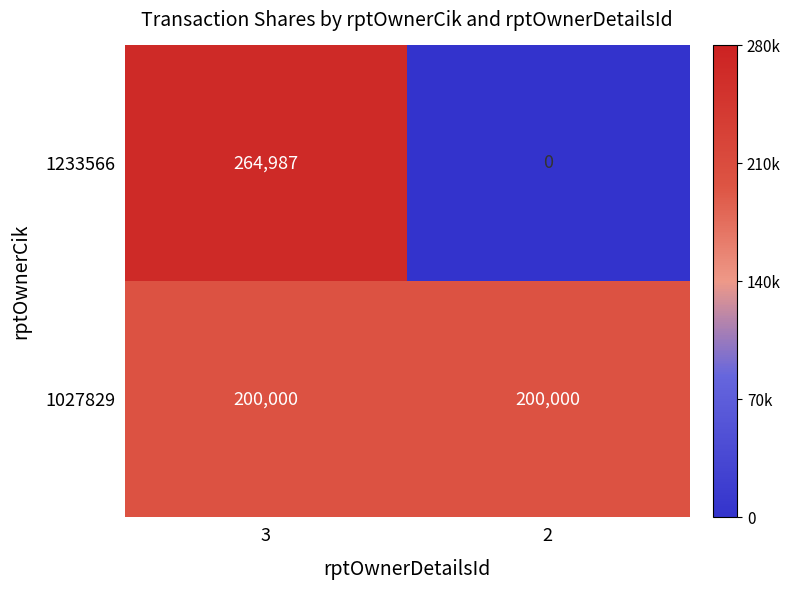

List the series in order of their peak value, highest first.

1233566, 1027829